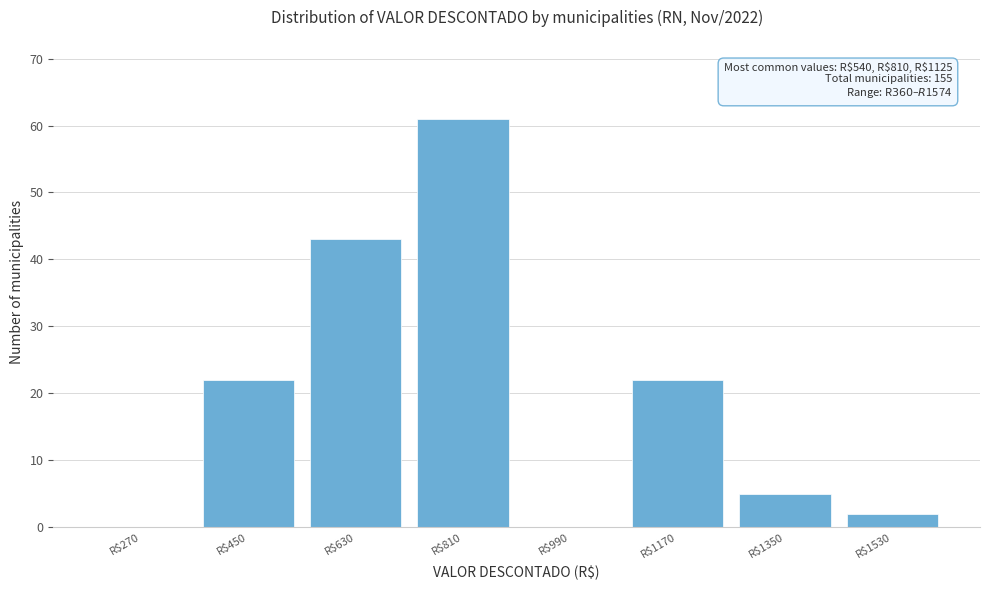

Over which range of the x-axis is the bar tallest?

720 to 900